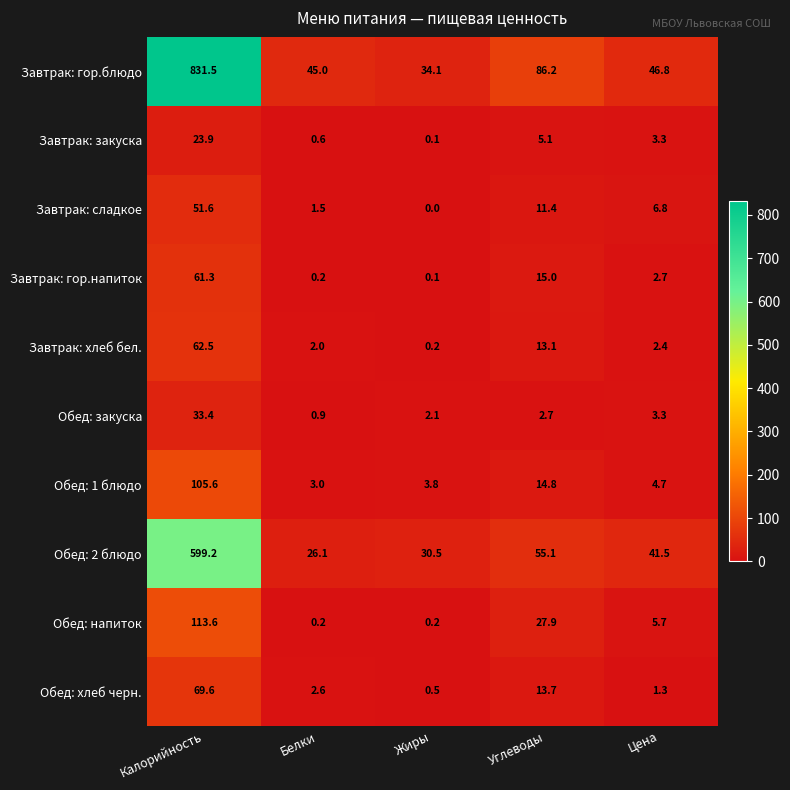

Which series changed the most between Белки and Углеводы?

Завтрак: гор.блюдо